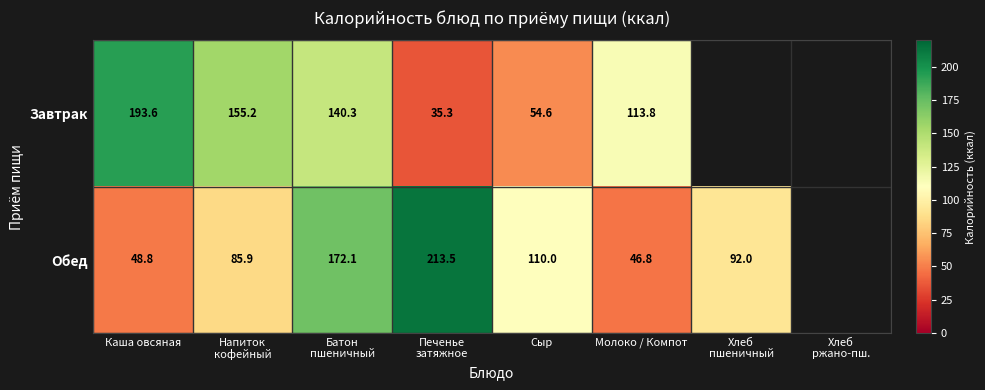

The value of Обед at Молоко / Компот is 46.8. True or false?

True